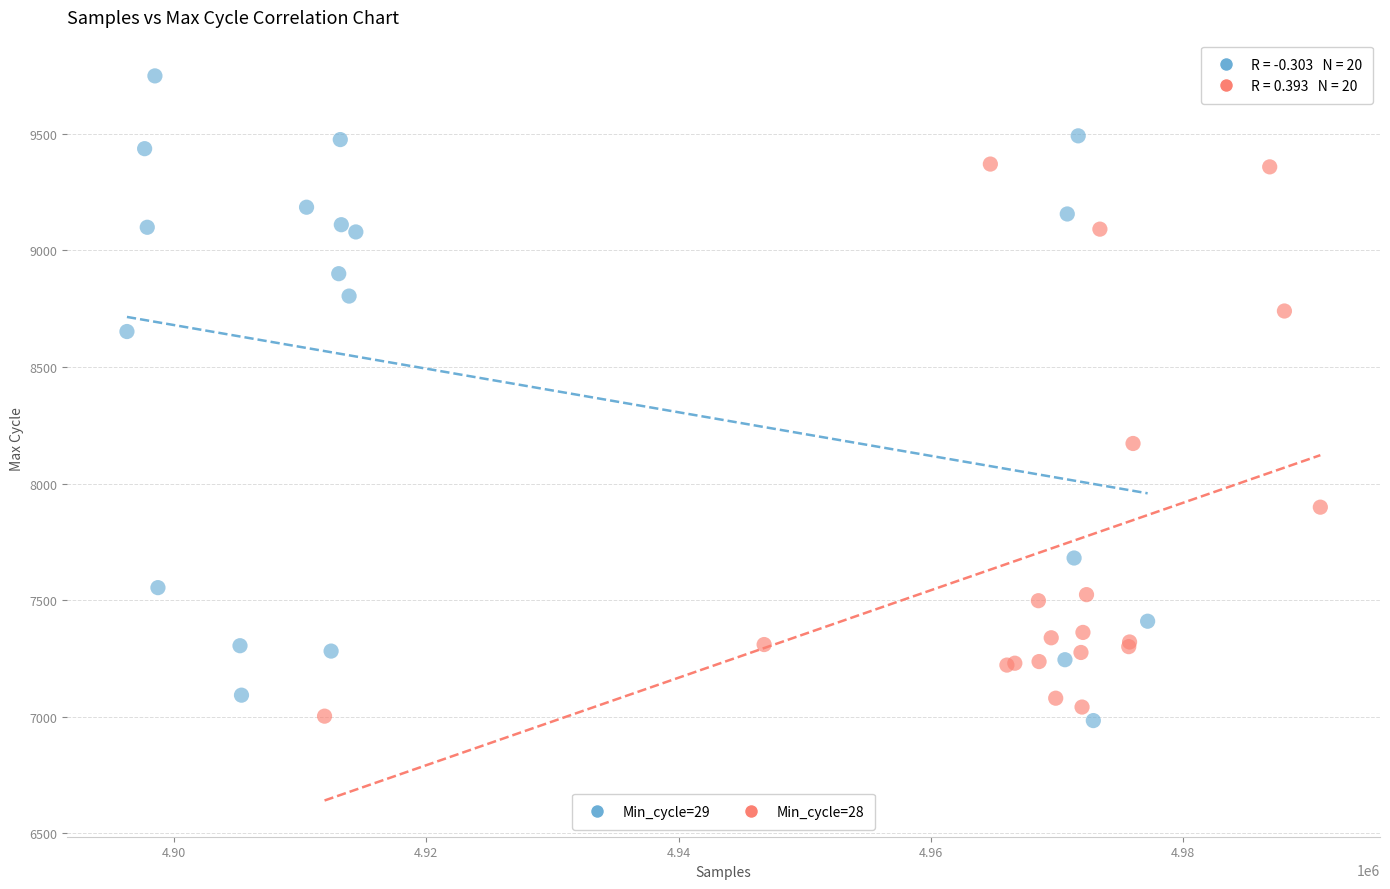

Which series has the largest Y range (max minus min)?

Min_cycle=29